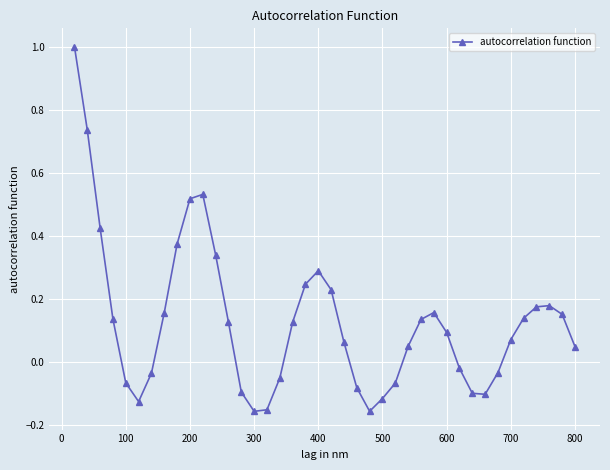

True or false: there are more than 2 points higher than both neighbors.

True